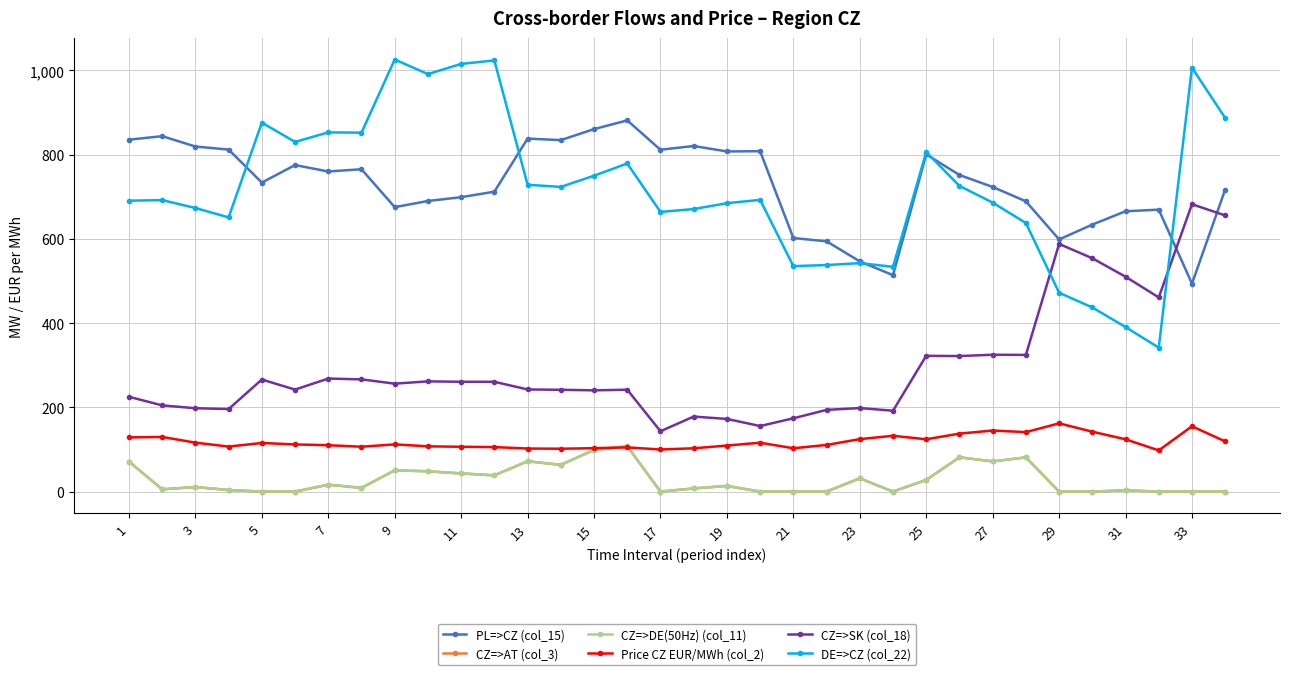

Does the chart have visible grid lines?

Yes